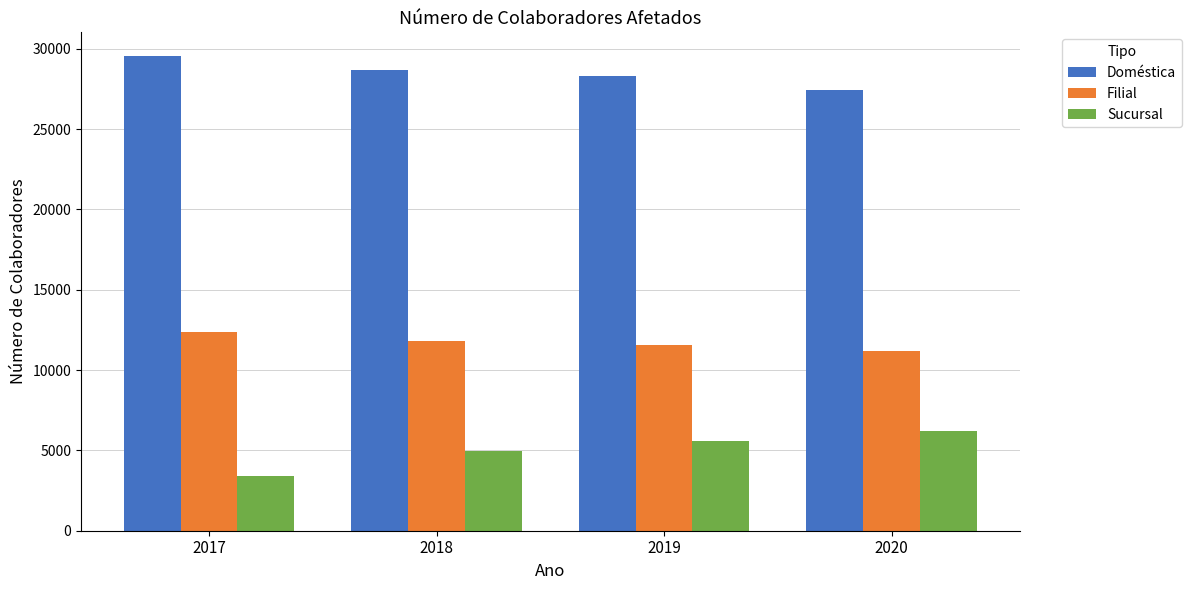

Count the Sucursal values in the range 4958 to 6191.

3